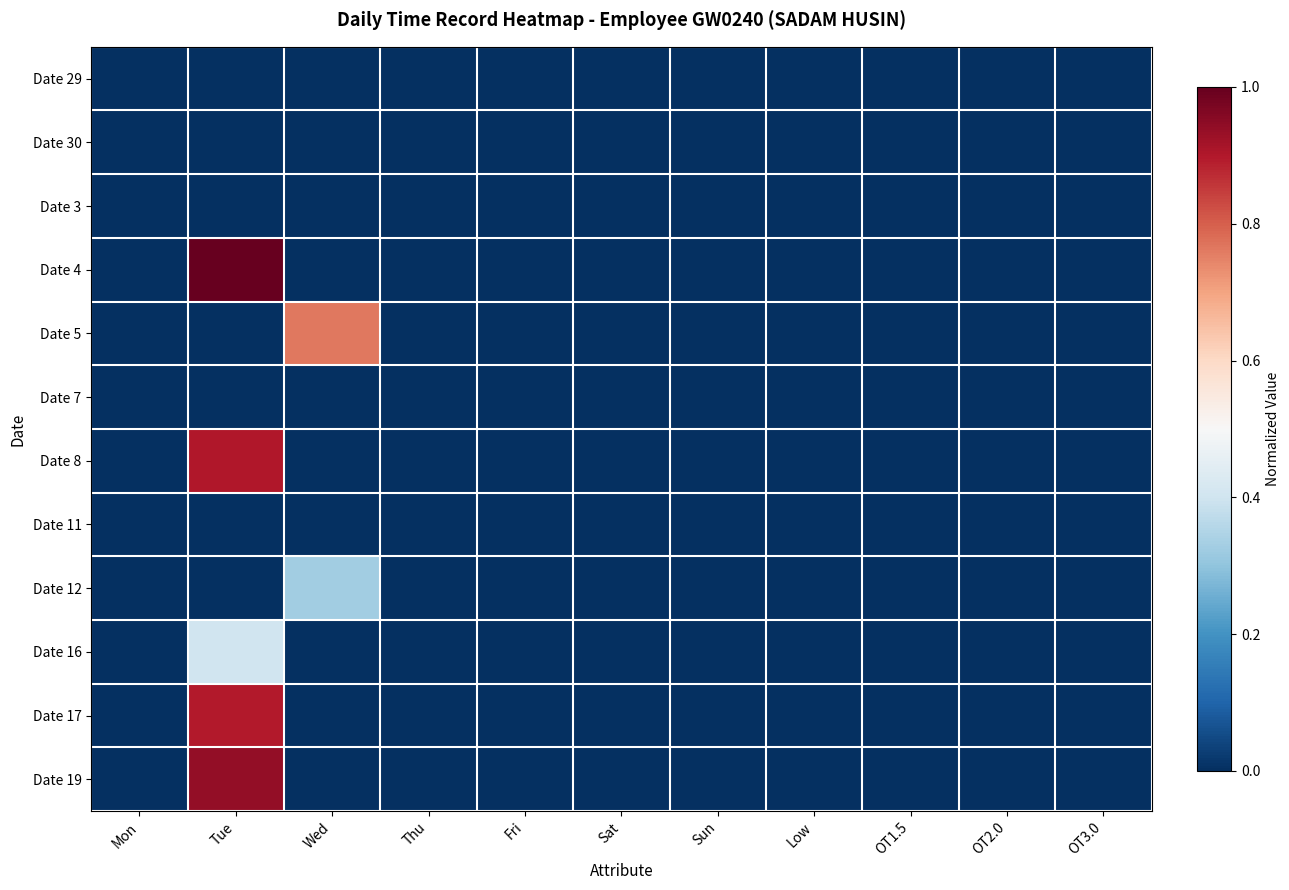

Which series has the widest spread of values?

Date 4